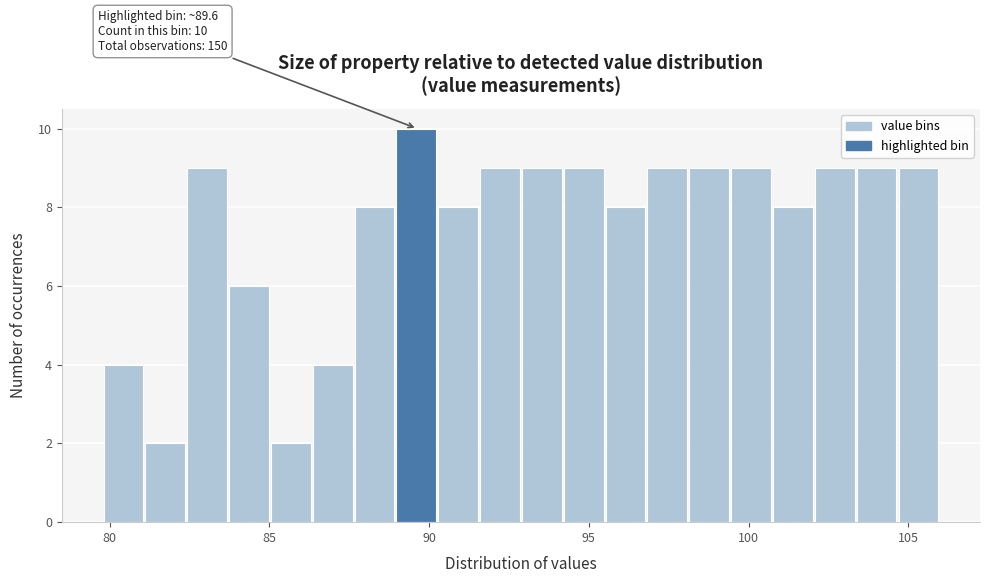

Read against the x-axis, roughly where is the centre of the tallest bar?

89.5